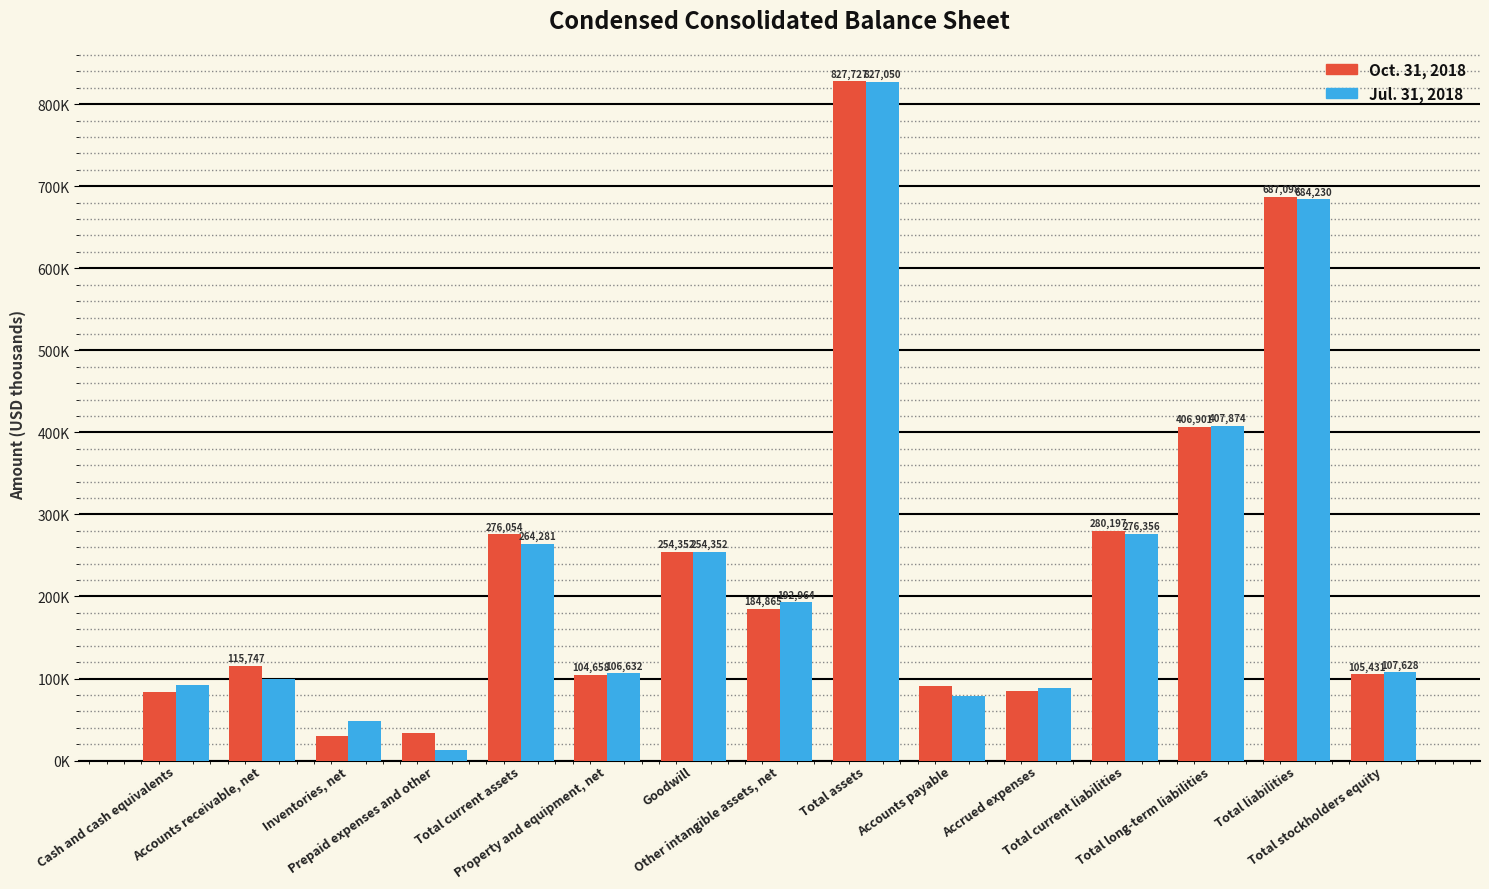

At Total stockholders equity, list the series in order from smallest to largest.

Oct. 31, 2018, Jul. 31, 2018